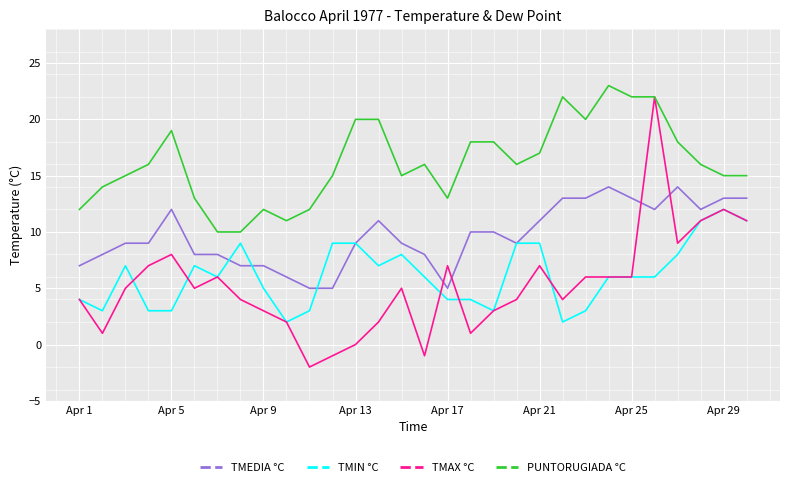

What is the lowest value of the TMEDIA °C series?

5